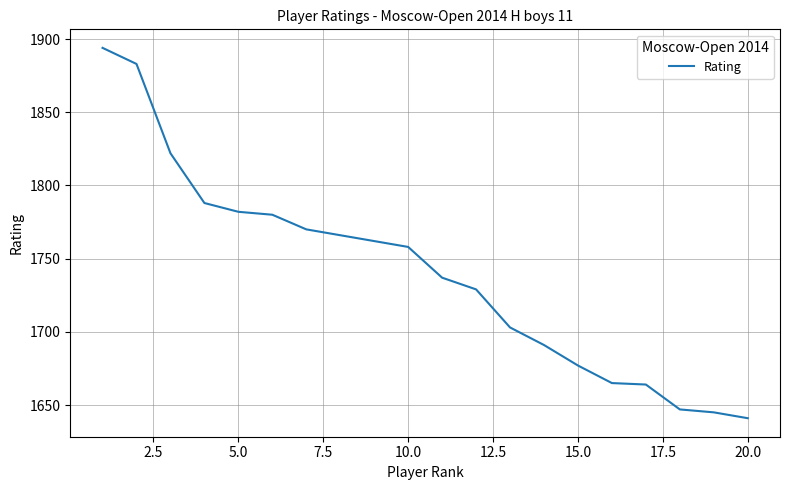

What is the greatest value displayed?

1894